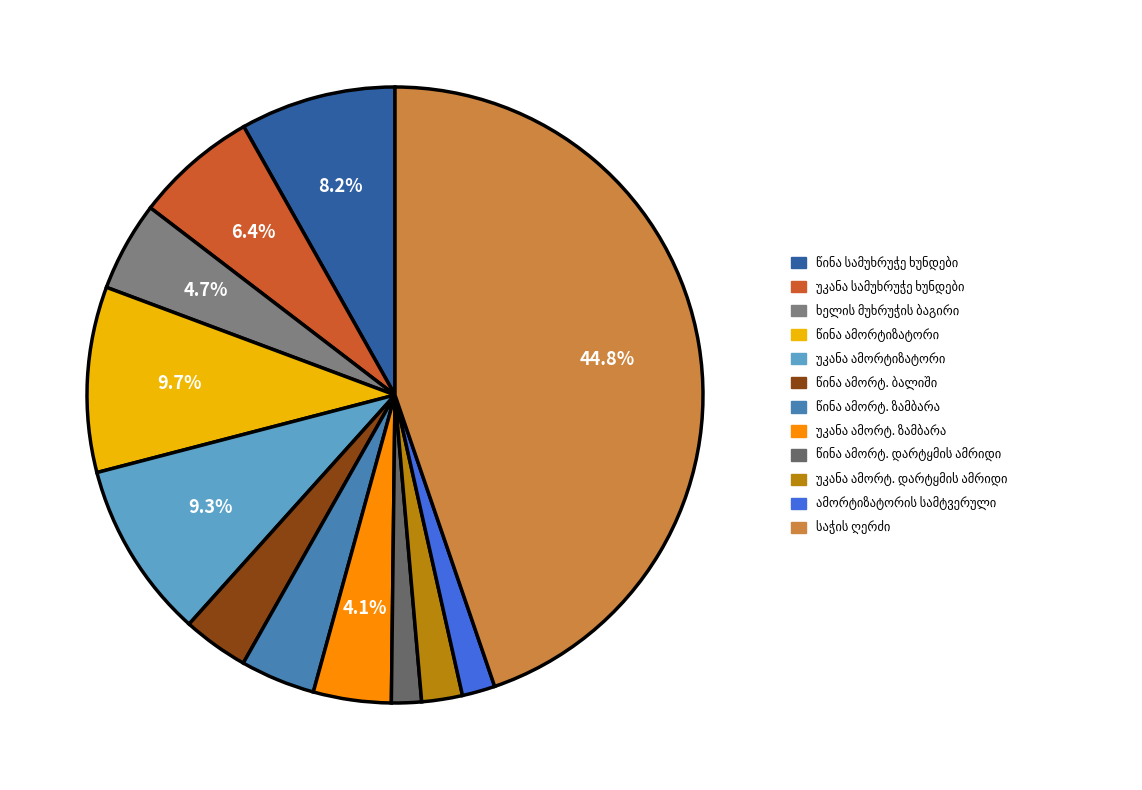

How many slices are in this pie chart?

12